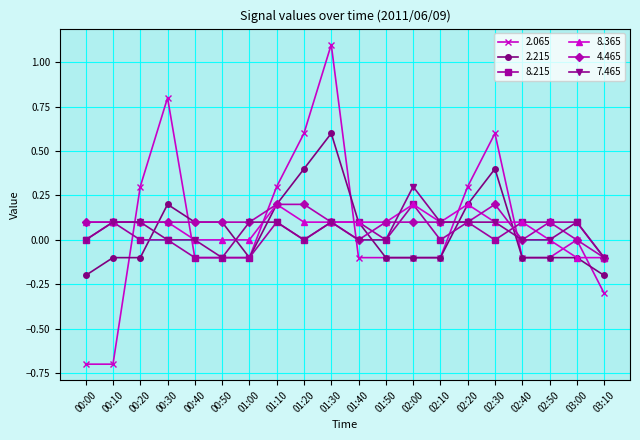

Count the number of categories in the chart.

20